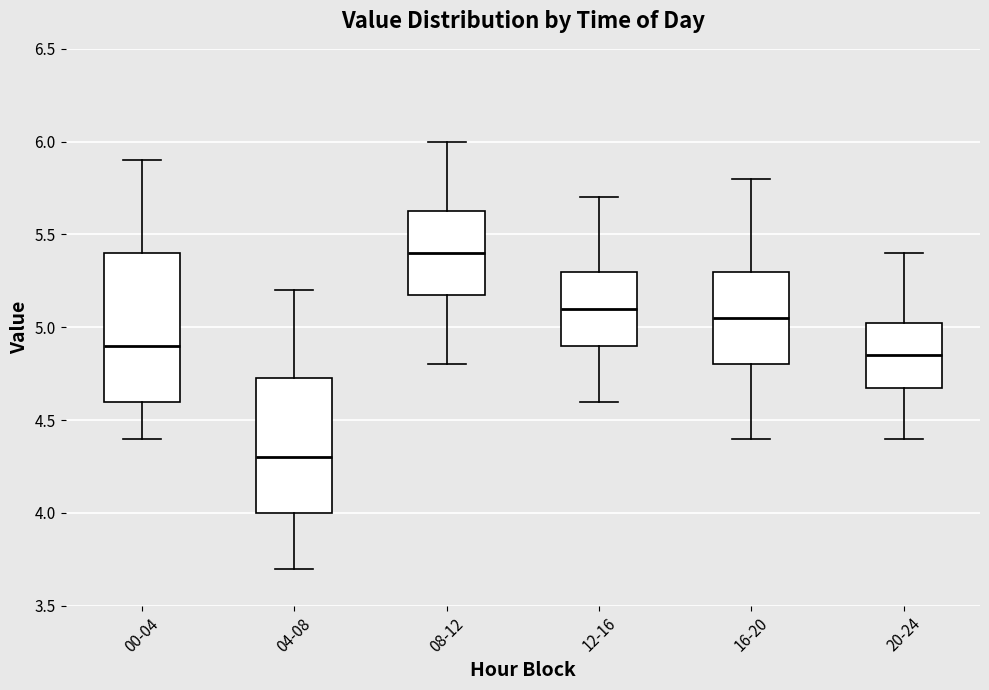

Which box is the tallest, from its lower edge to its upper edge?

00-04